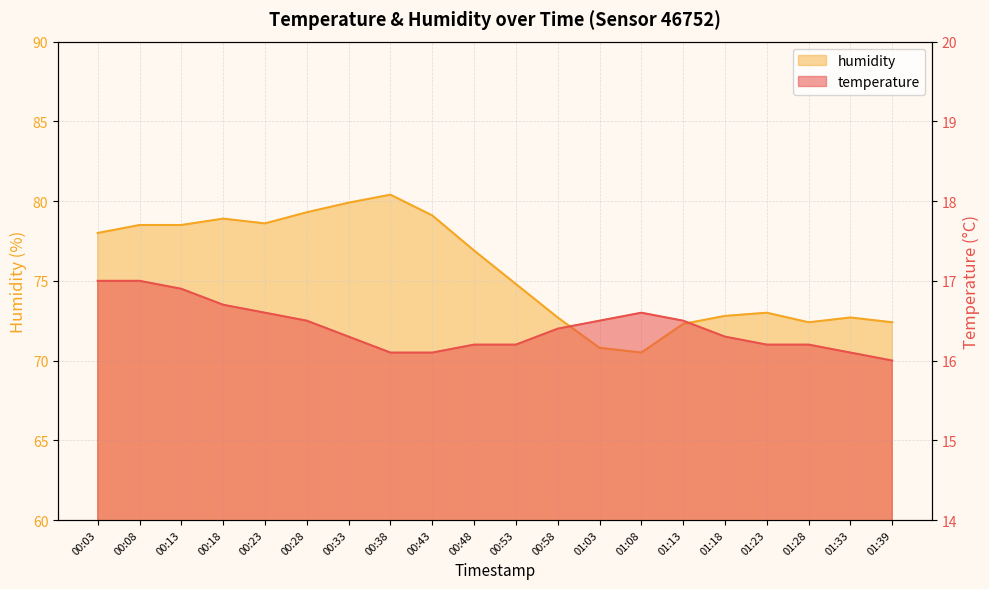

Is the value of humidity at 01:39 greater than the value of temperature at 01:13?

Yes